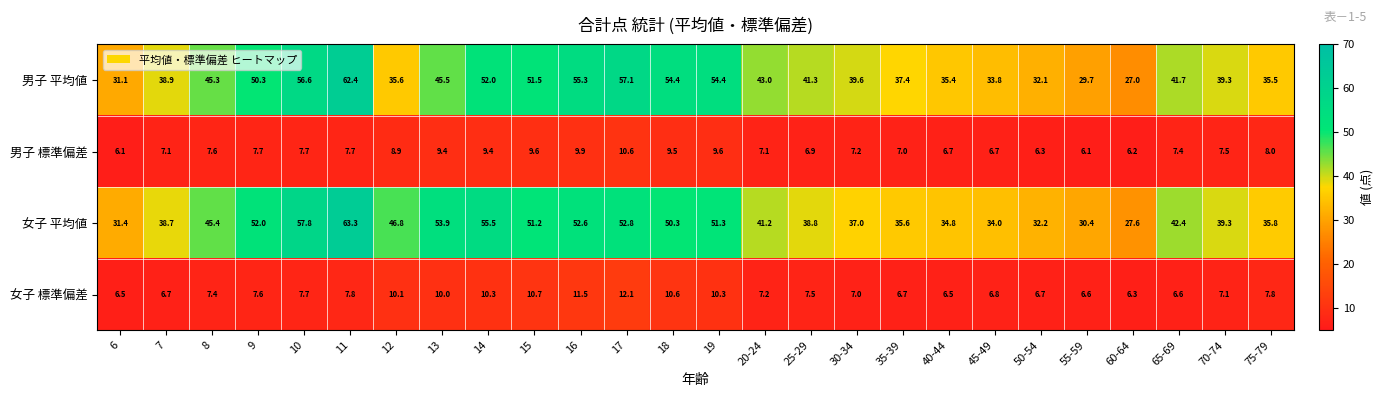

Rank the series by their maximum value, from highest to lowest.

女子 平均値, 男子 平均値, 女子 標準偏差, 男子 標準偏差